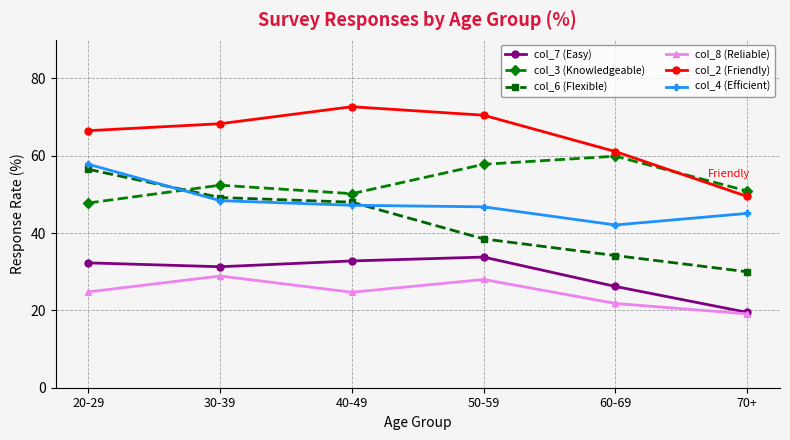

True or false: col_4 (Efficient) and col_2 (Friendly) cross at least once.

False